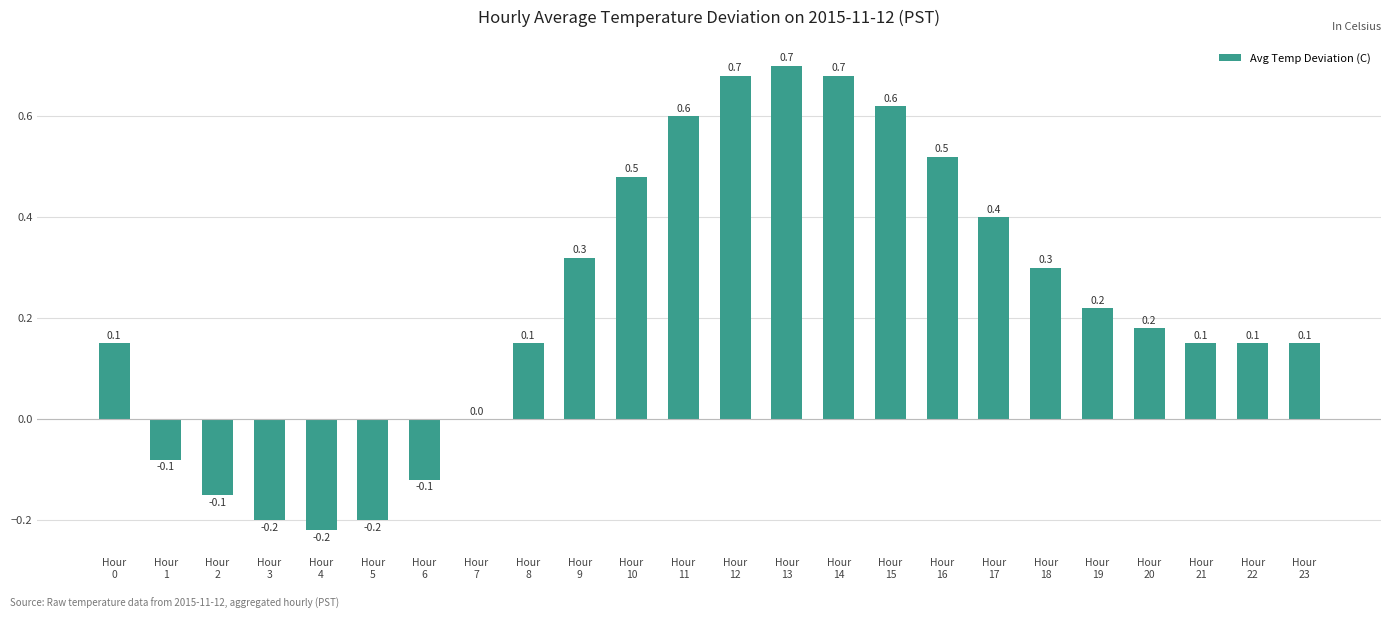

Count the number of data series in this chart.

1